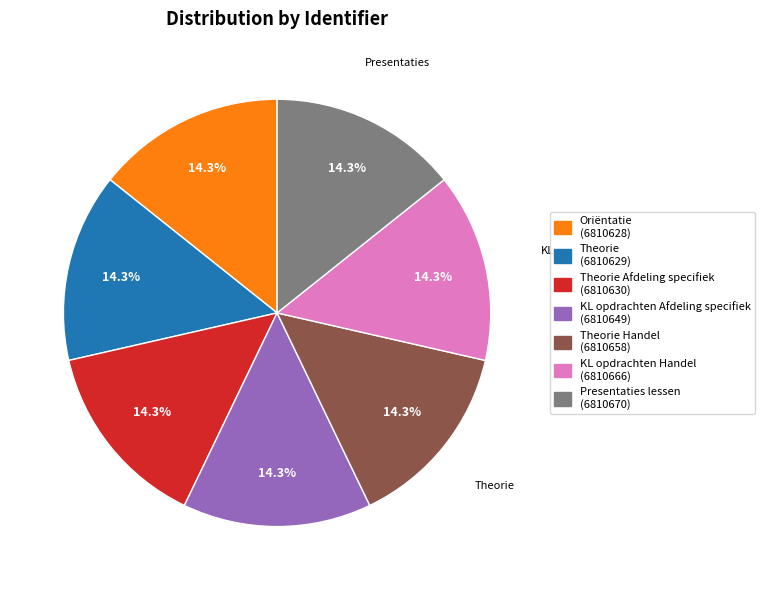

Is there a majority slice in this chart?

No